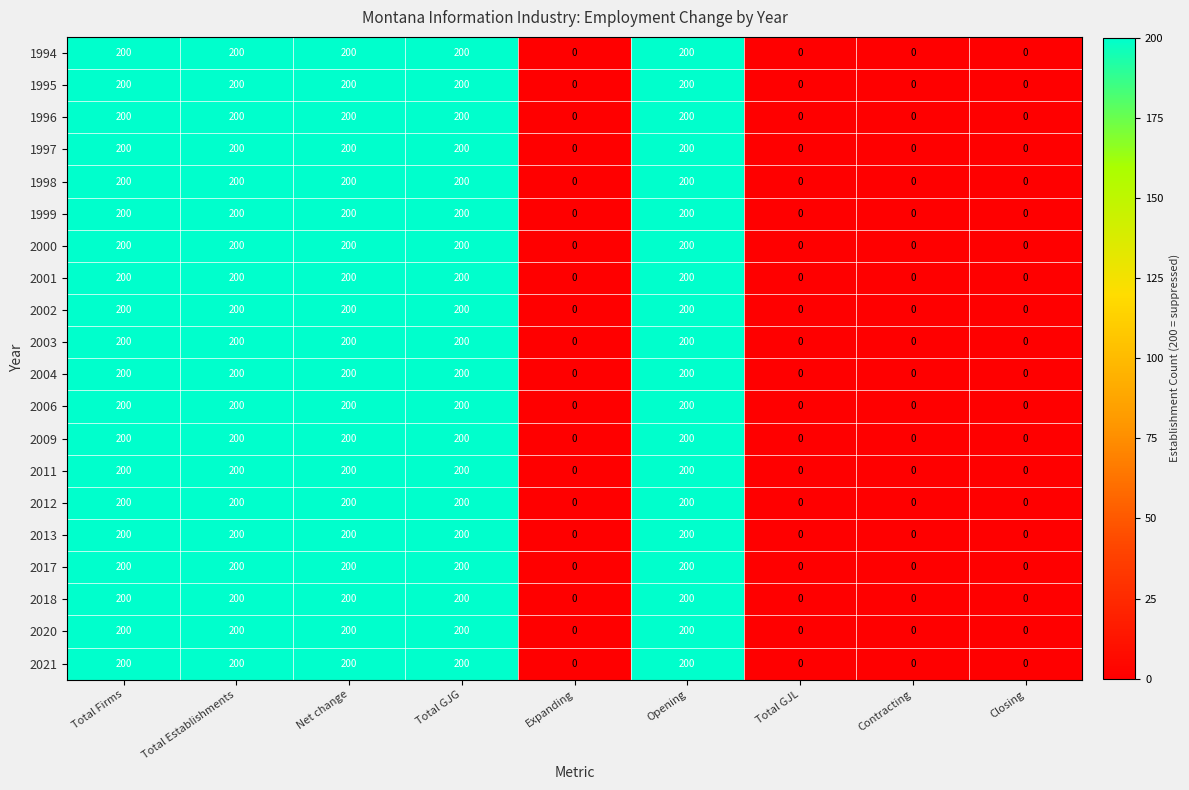

Is the value of 2018 at Total Establishments greater than the value of 2012 at Expanding?

Yes